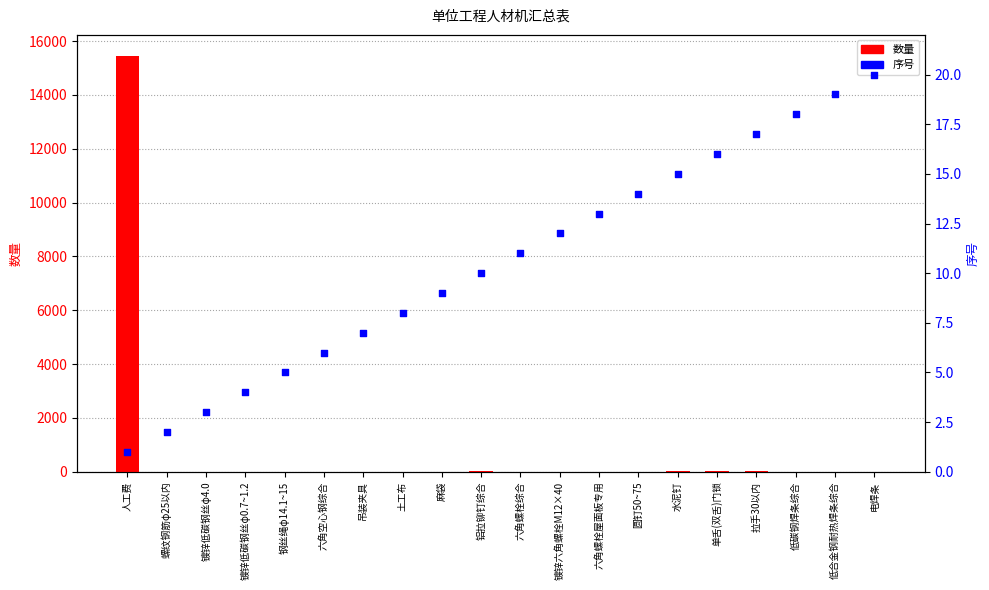

Which series contains the lowest Y value?

数量